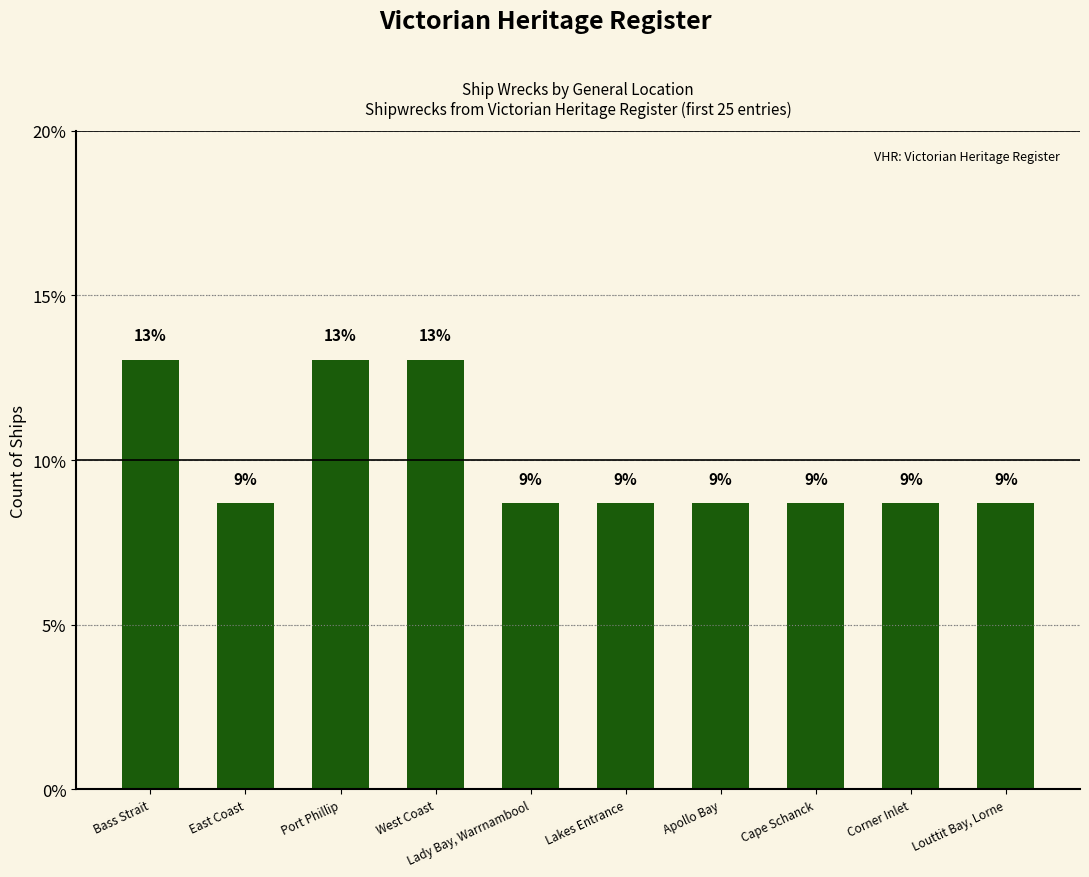

What is the change in value from Bass Strait to Cape Schanck?

-4.3